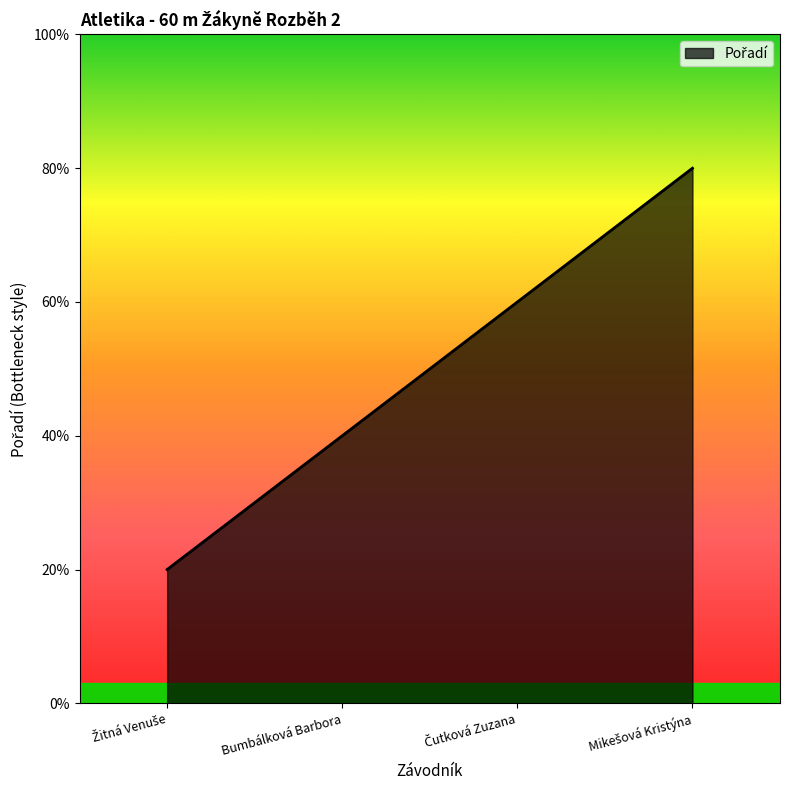

Rank the categories by value from highest to lowest.

Mikešová Kristýna, Čutková Zuzana, Bumbálková Barbora, Žitná Venuše